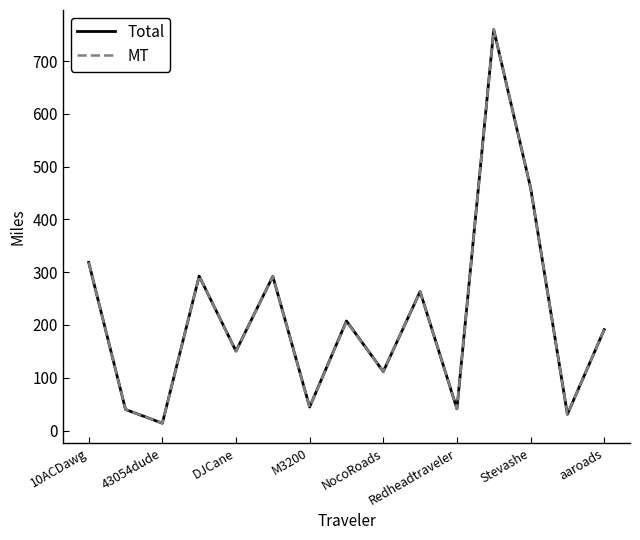

What is the maximum value for MT?

759.7